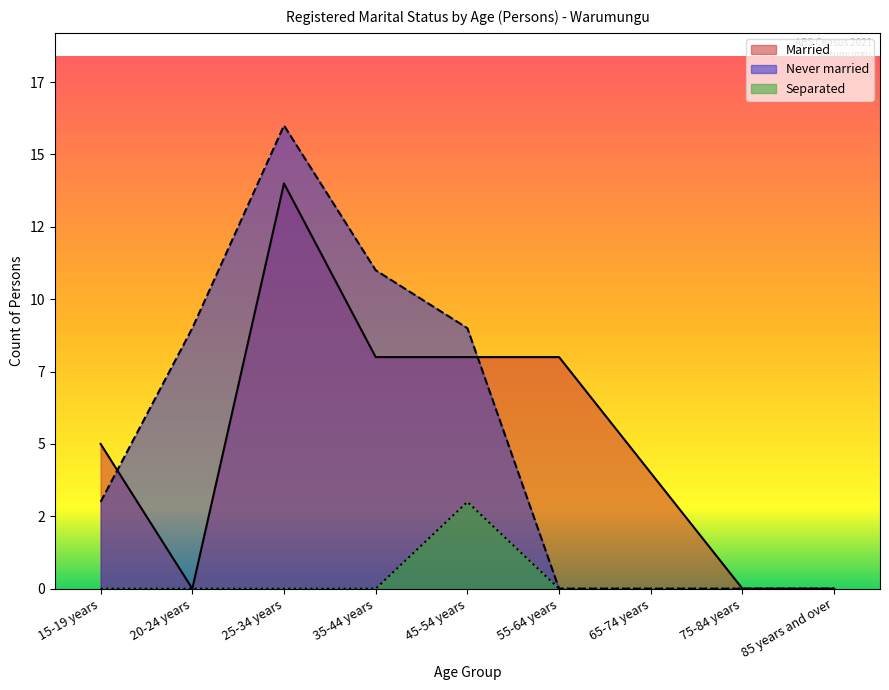

At which category does Married reach its first local peak?

25-34 years